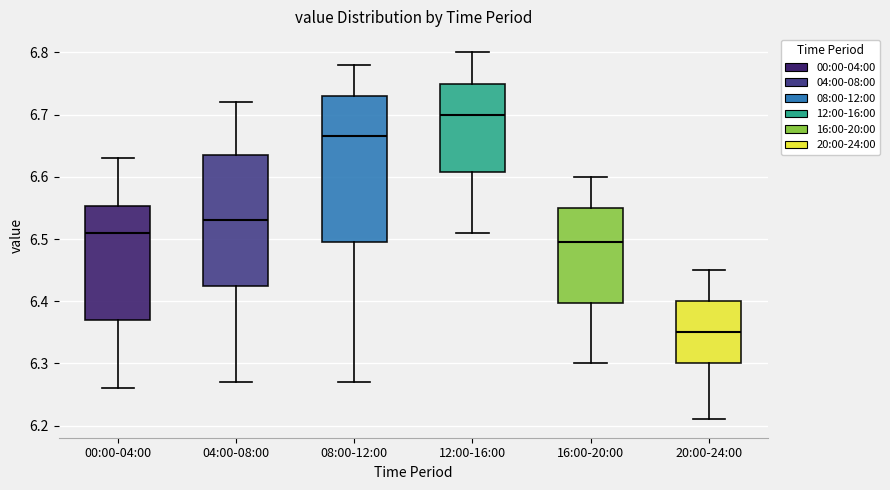

Reading left to right, read every box against the y-axis: the position of its median line, the range the box covers, and the ends of its whiskers. The values are not printed on the chart, so give them approximately, as read against the axis.

00:00-04:00: median 6.51, box 6.37 to 6.55, whiskers 6.26 to 6.63
04:00-08:00: median 6.53, box 6.43 to 6.64, whiskers 6.27 to 6.72
08:00-12:00: median 6.67, box 6.50 to 6.73, whiskers 6.27 to 6.78
12:00-16:00: median 6.70, box 6.61 to 6.75, whiskers 6.51 to 6.80
16:00-20:00: median 6.50, box 6.40 to 6.55, whiskers 6.30 to 6.60
20:00-24:00: median 6.35, box 6.30 to 6.40, whiskers 6.21 to 6.45